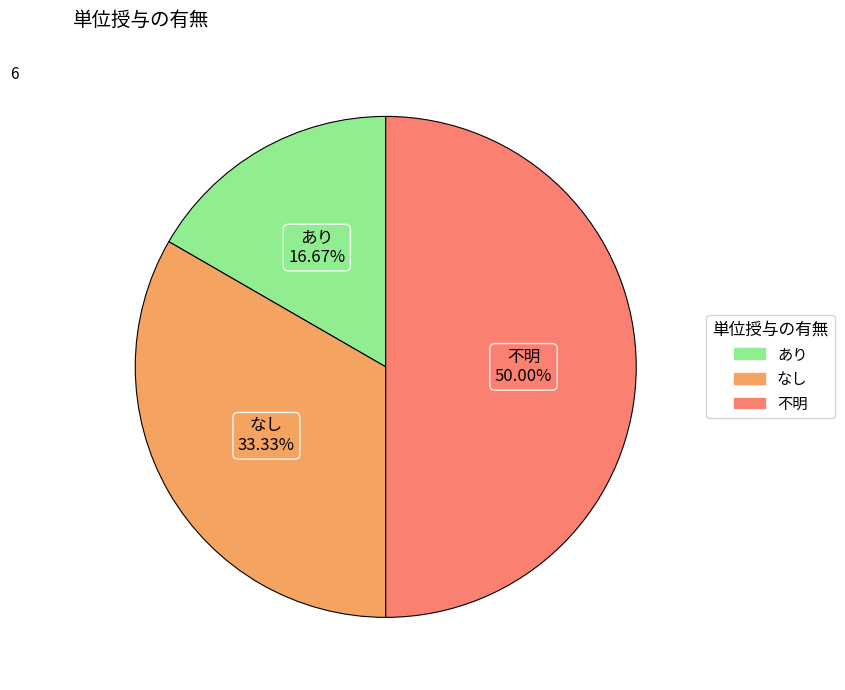

What portion of the pie excludes 不明?

50.0%